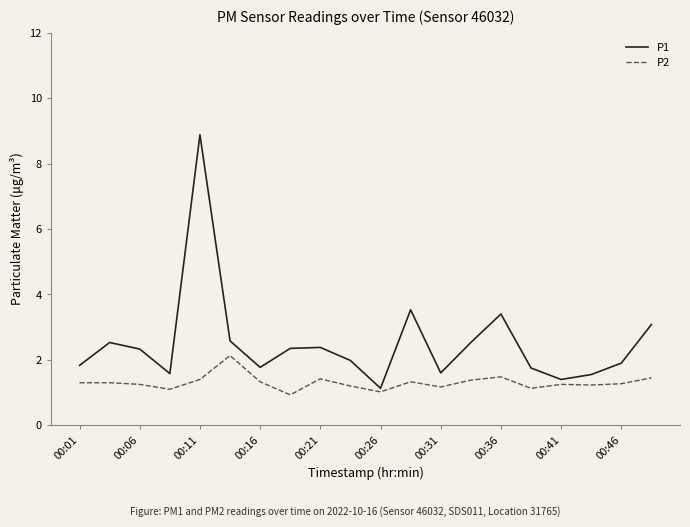

Which series has the widest spread of values?

P1